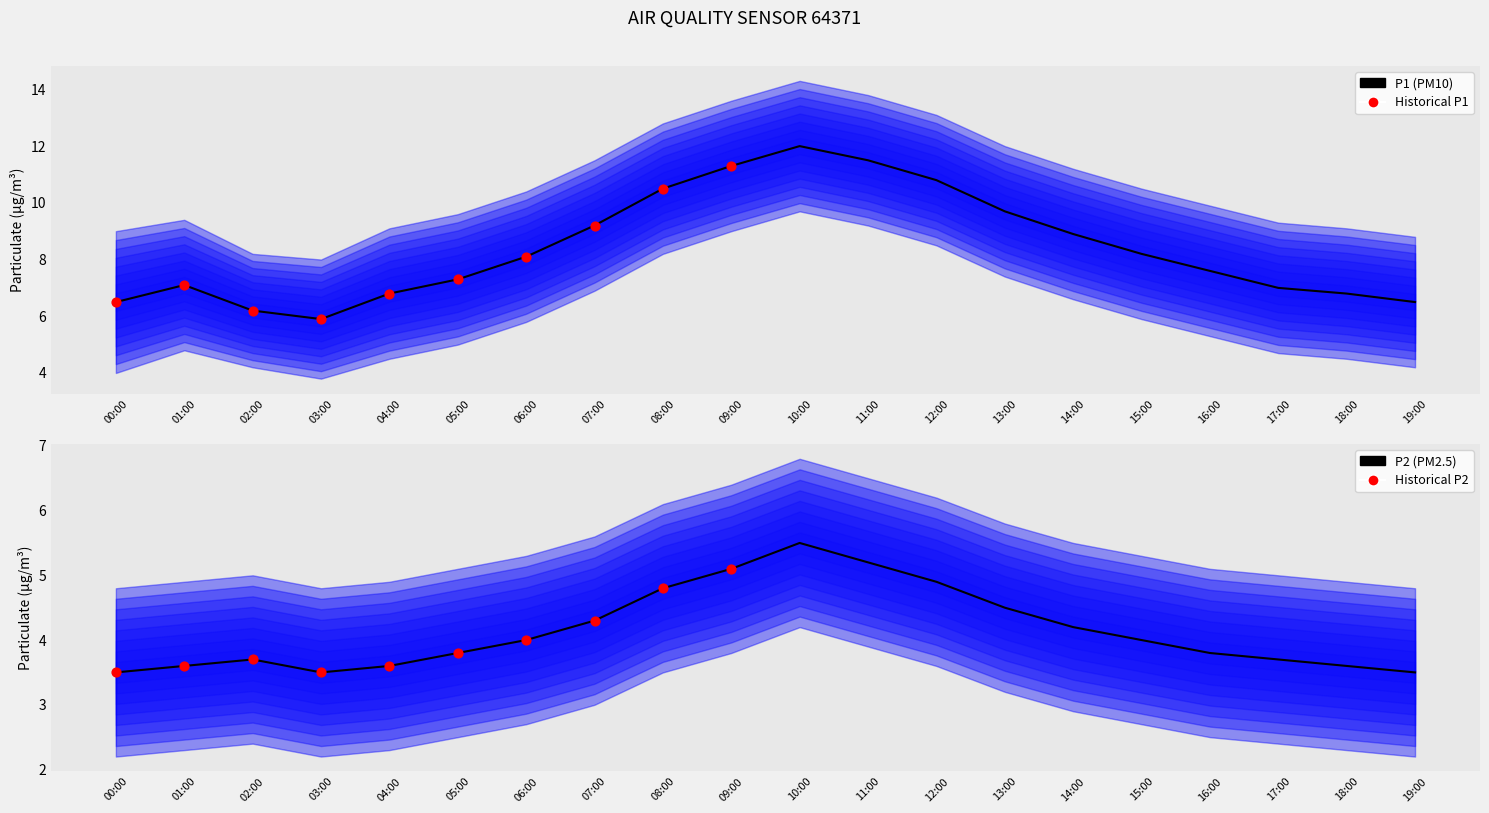

Which series has the widest spread of Y values?

P1